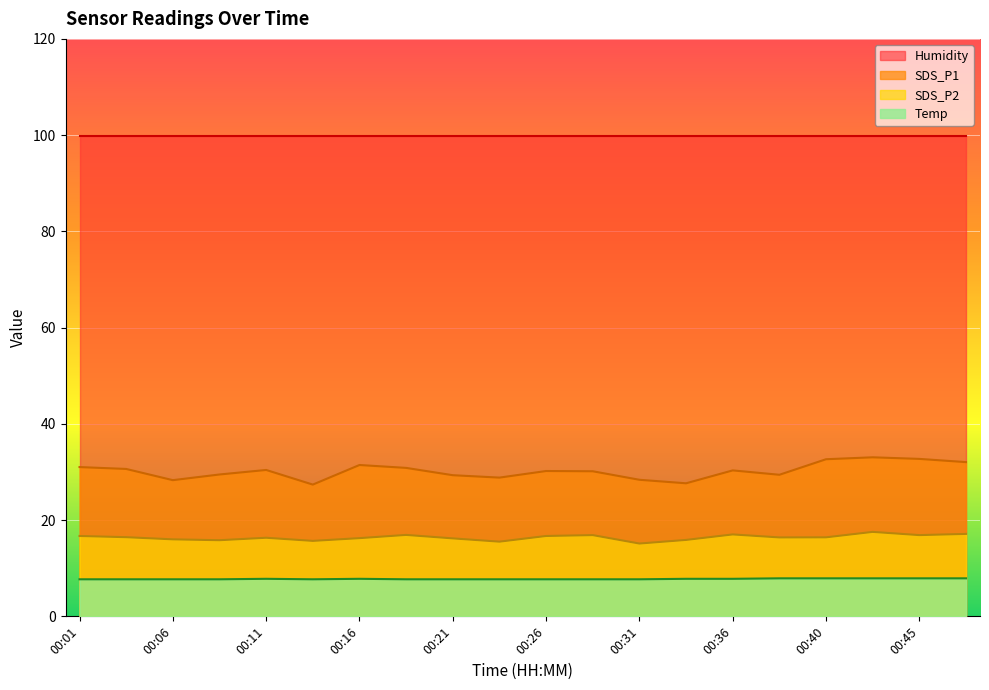

What is the spread (max minus min) of values at 00:01?

92.2